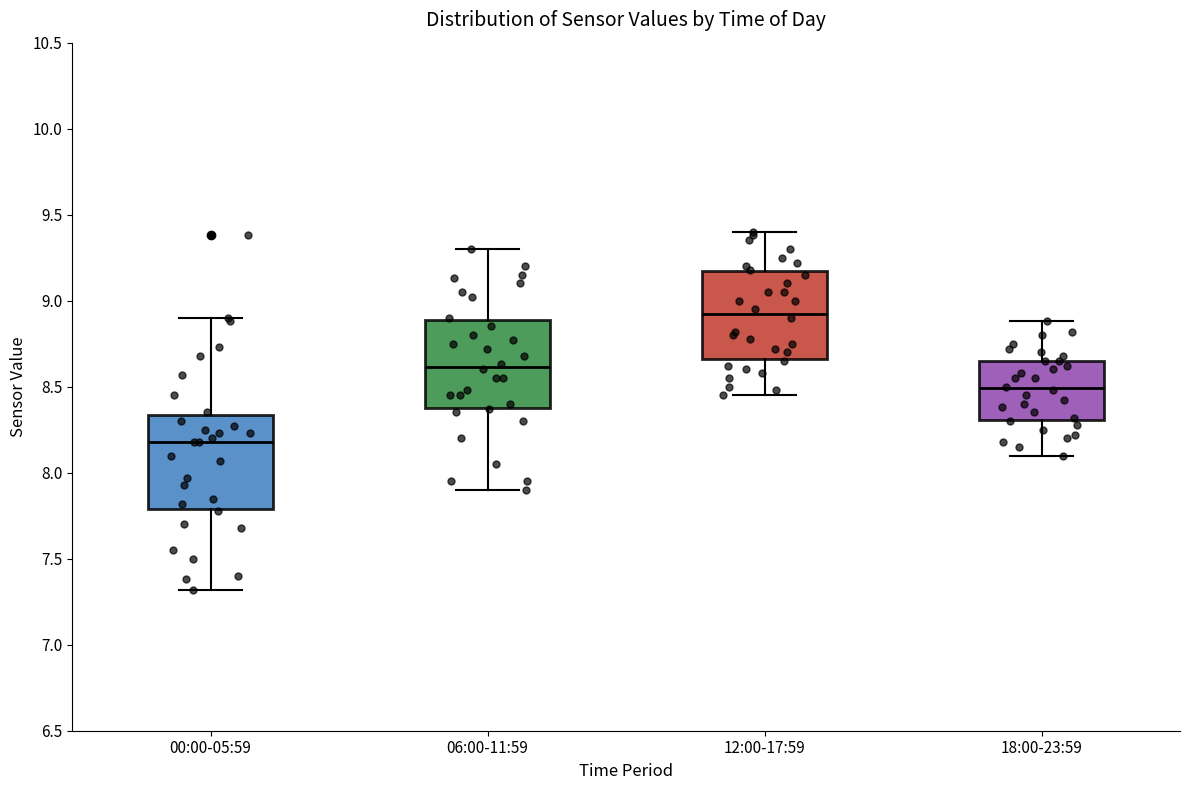

Which box's median line is the lowest?

00:00-05:59